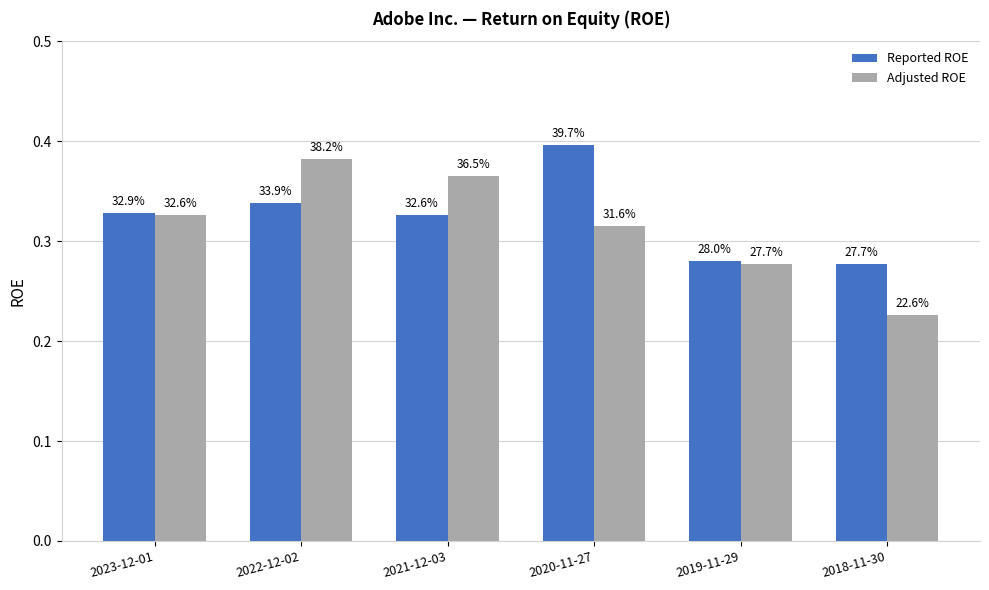

What are all the series names shown in the legend?

Reported ROE, Adjusted ROE